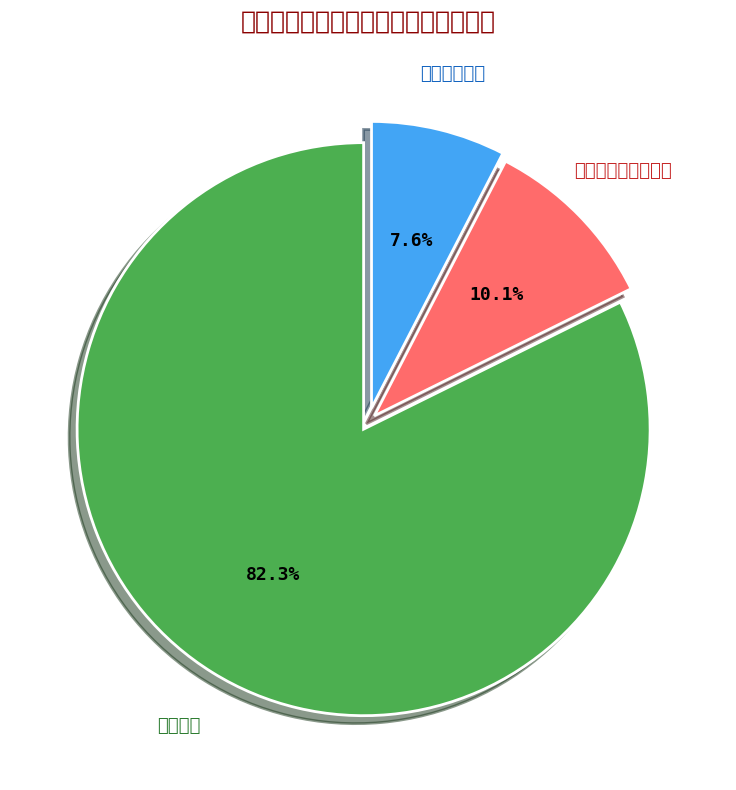

Which has a higher value, 教育支出 or 社会保障和就业支出?

教育支出